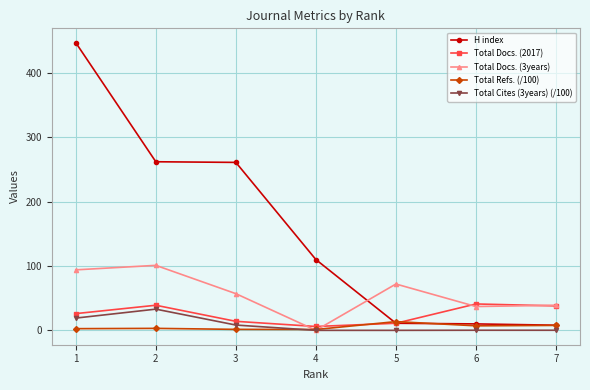

True or false: H index has more than 2 points higher than both neighbors.

False